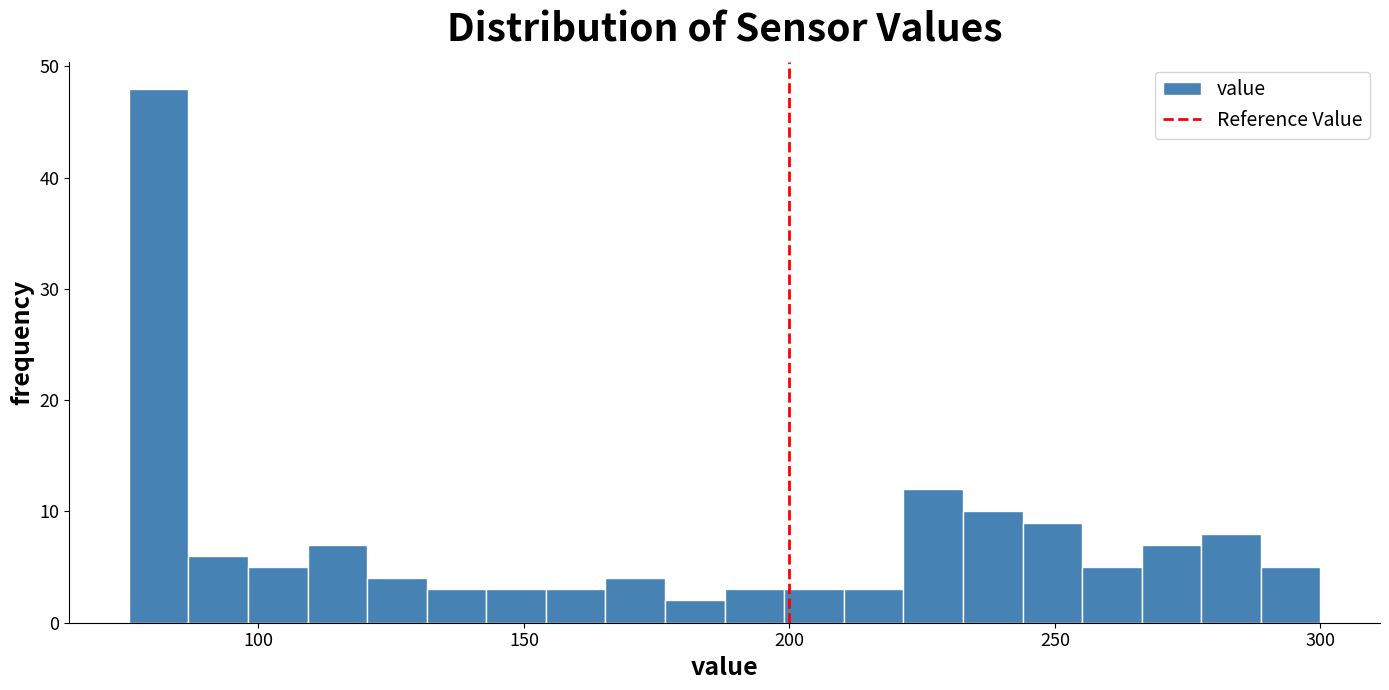

Read against the x-axis, roughly where is the centre of the tallest bar?

80